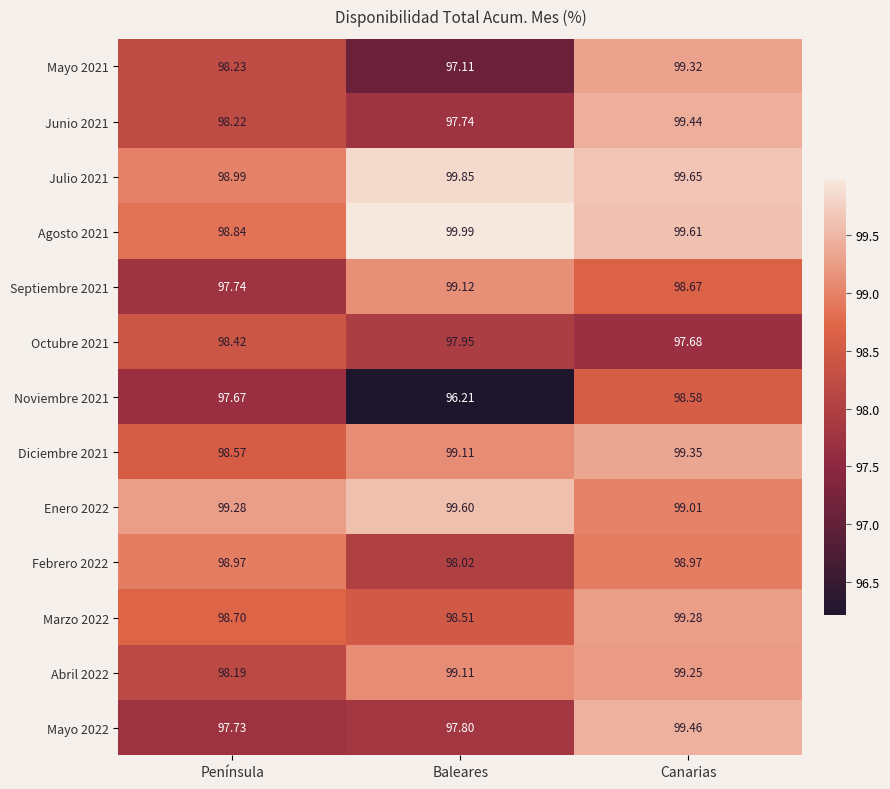

What is the maximum value shown in the chart?

100.0